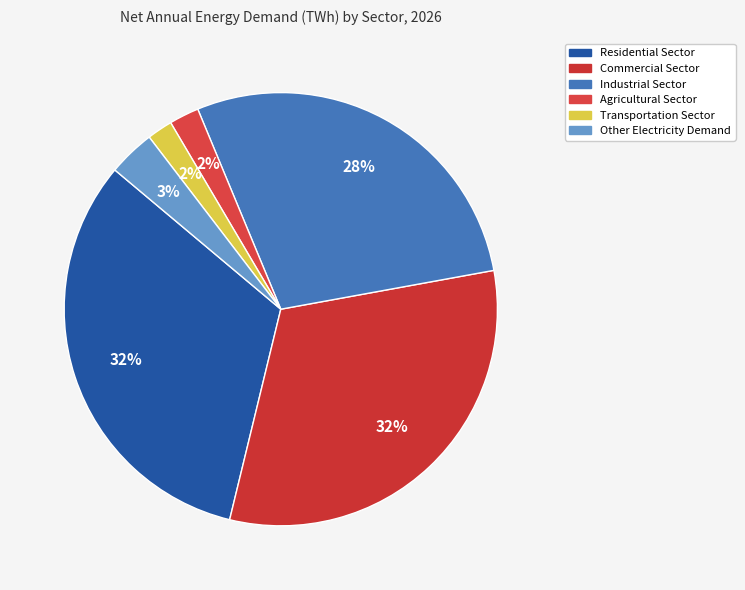

Count the number of slices in the pie.

6